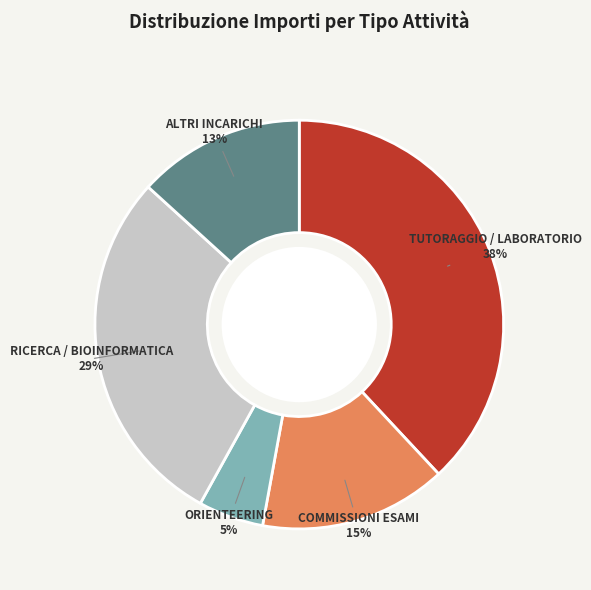

What is the smallest slice in the pie chart?

ORIENTEERING